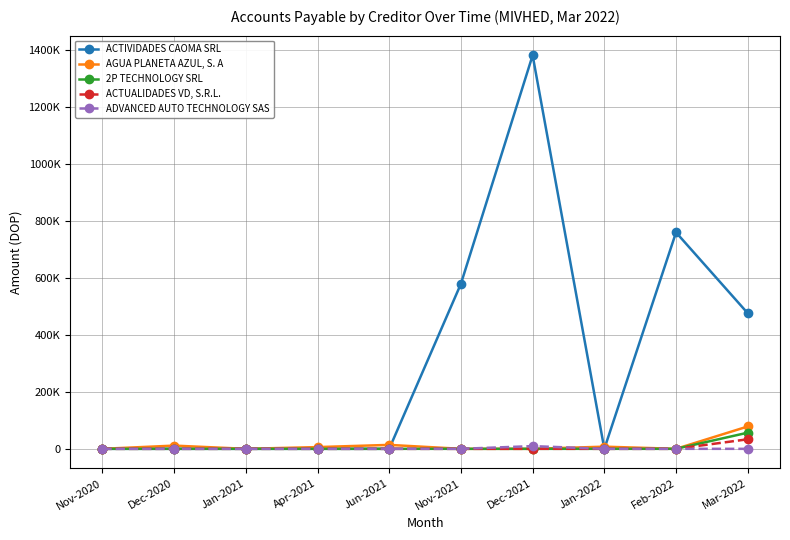

What are all the series names shown in the legend?

ACTIVIDADES CAOMA SRL, AGUA PLANETA AZUL, S. A, 2P TECHNOLOGY SRL, ACTUALIDADES VD, S.R.L., ADVANCED AUTO TECHNOLOGY SAS